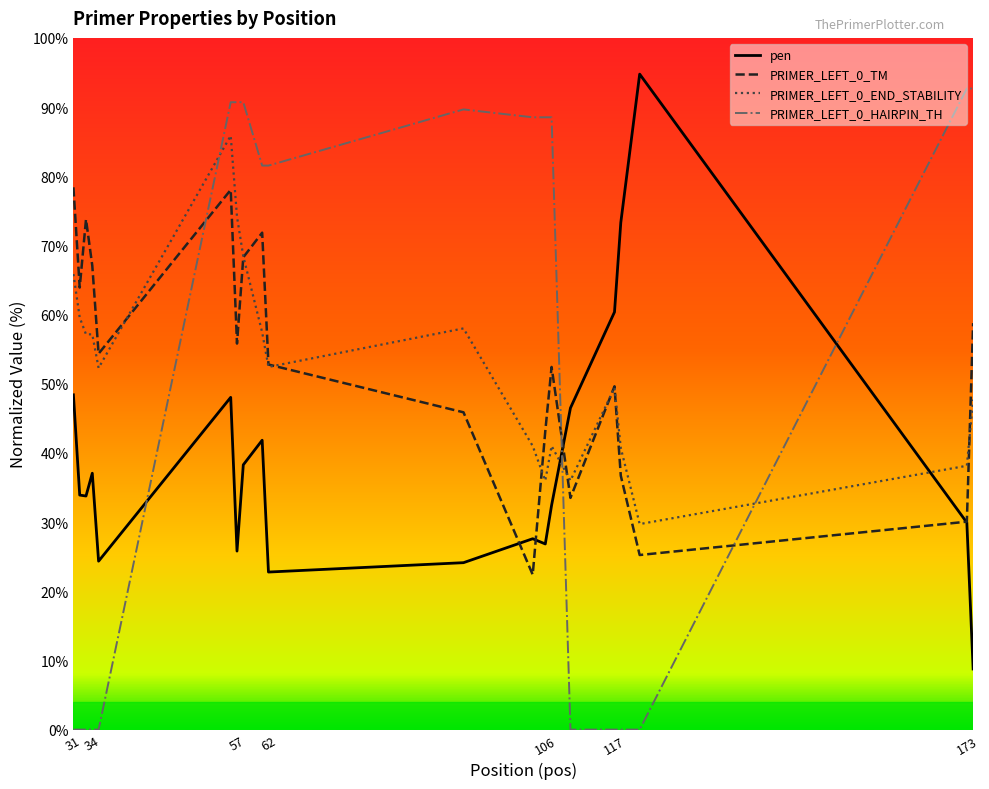

What is the highest value of the PRIMER_LEFT_0_HAIRPIN_TH series?

92.7